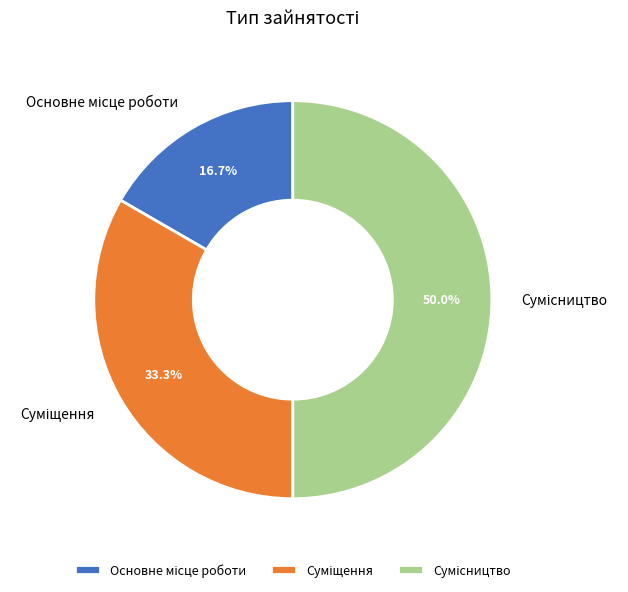

Count the number of slices in the pie.

3